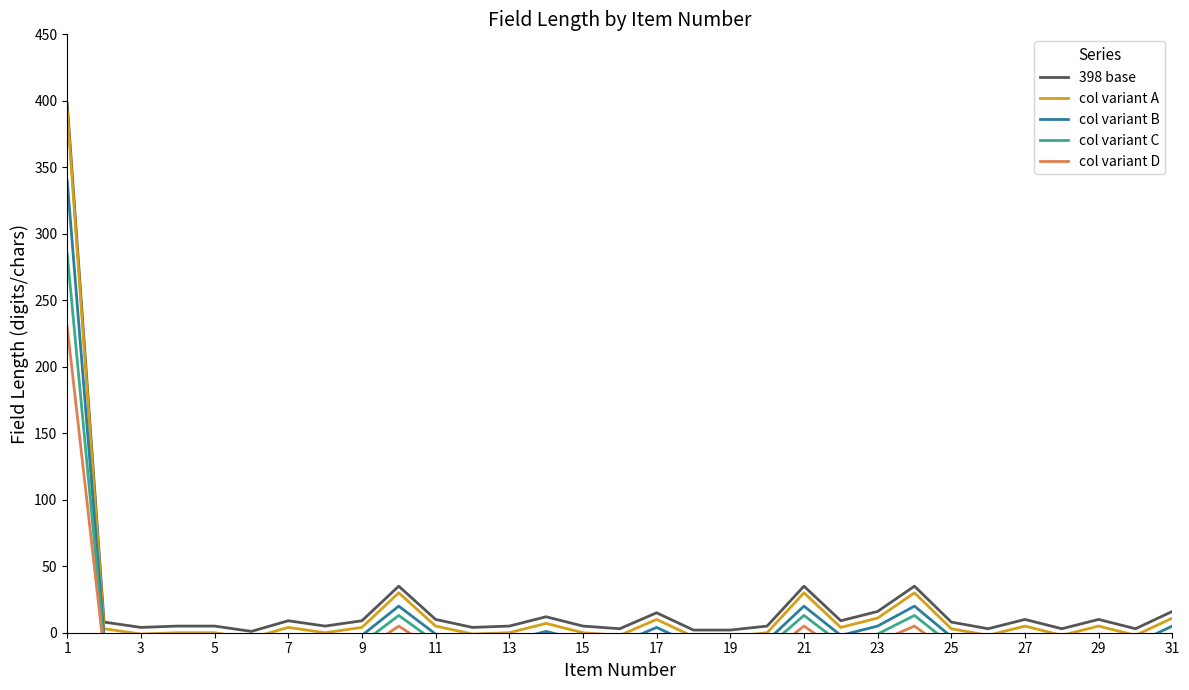

Reading left to right, transcribe all the data shown in this chart.

398 base: 398	8	4	5	5	1	9	5	9	35	10	4	5	12	5	3	15	2	2	5	35	9	16	35	8	3	10	3	10	3	16
col variant A: 393	3	-1	0	0	-4	4	0	4	30	5	-1	0	7	0	-2	10	-3	-3	0	30	4	11	30	3	-2	5	-2	5	-2	11
col variant B: 340	-3	-7	-6	-6	-9	-2	-6	-2	20	-1	-7	-6	1	-6	-8	4	-9	-9	-6	20	-2	5	20	-3	-8	-1	-8	-1	-8	5
col variant C: 285	-9	-12	-11	-11	-14	-8	-11	-8	13	-7	-12	-11	-5	-11	-13	-2	-14	-14	-11	13	-8	-1	13	-9	-13	-7	-13	-7	-13	-1
col variant D: 230	-15	-18	-17	-17	-19	-14	-17	-14	5	-13	-18	-17	-11	-17	-18	-8	-19	-19	-17	5	-14	-7	5	-15	-18	-13	-18	-13	-18	-7